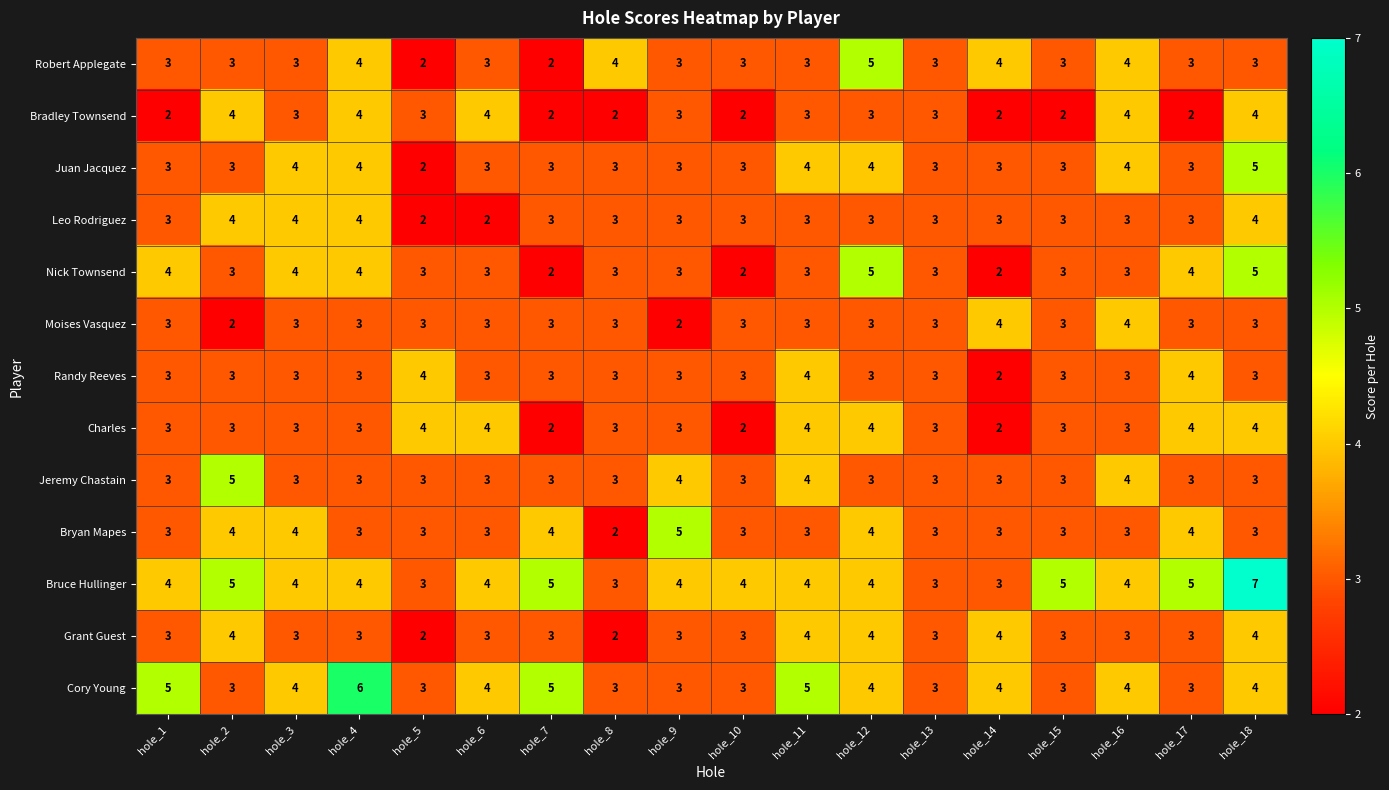

The value of Bryan Mapes at hole_14 is 3. True or false?

True